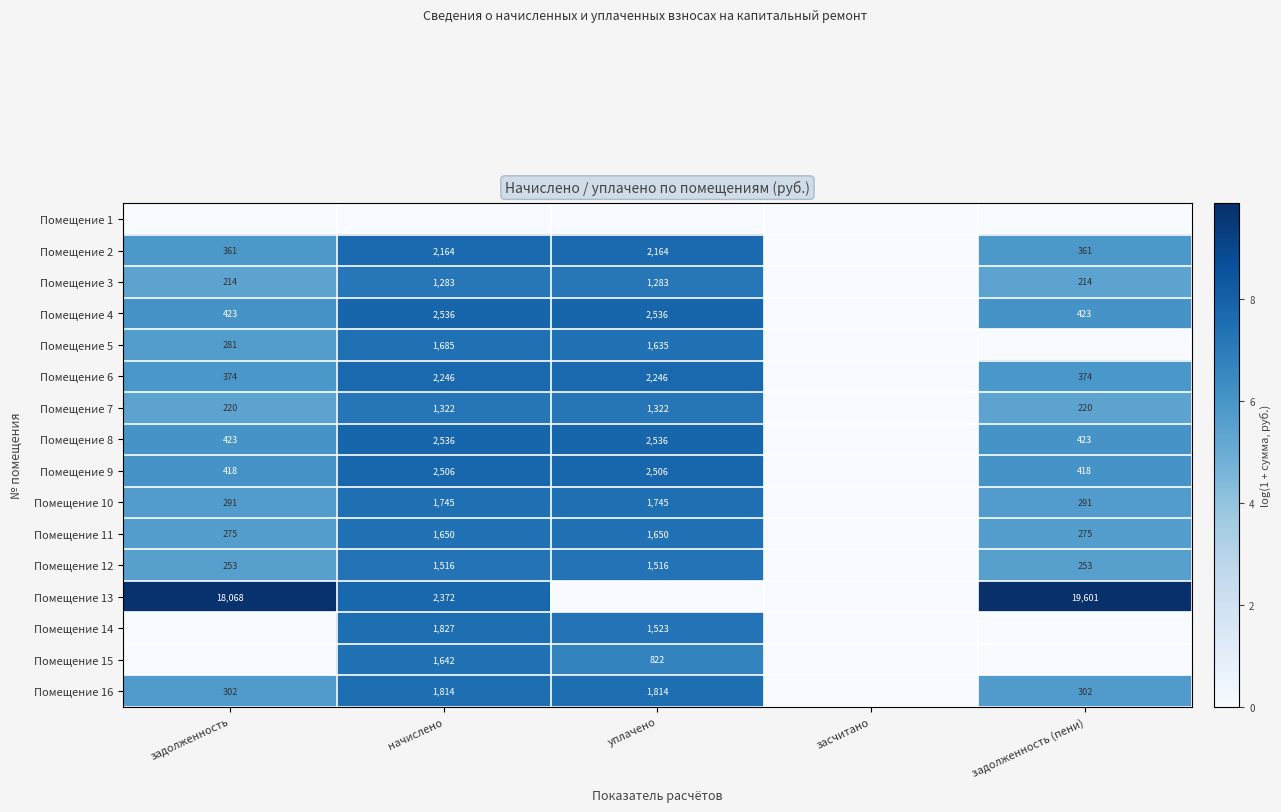

The Помещение 16 series shows 3086 at начислено. True or false?

False